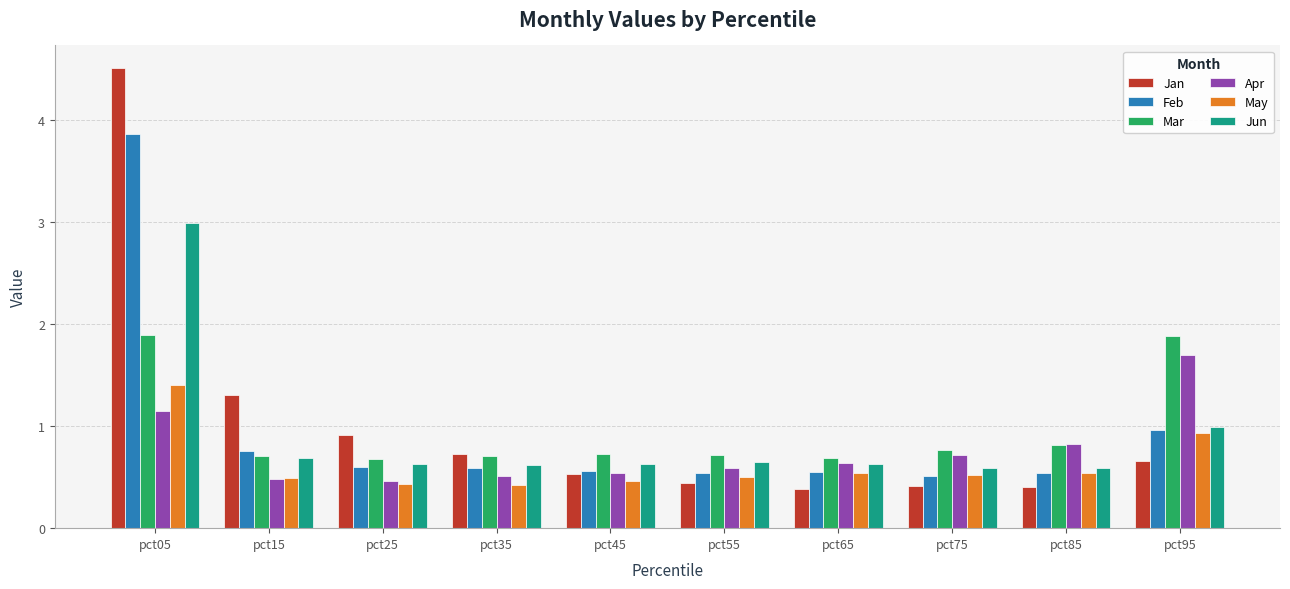

What is the value of the Jan bar at the 10th from the left?

0.7